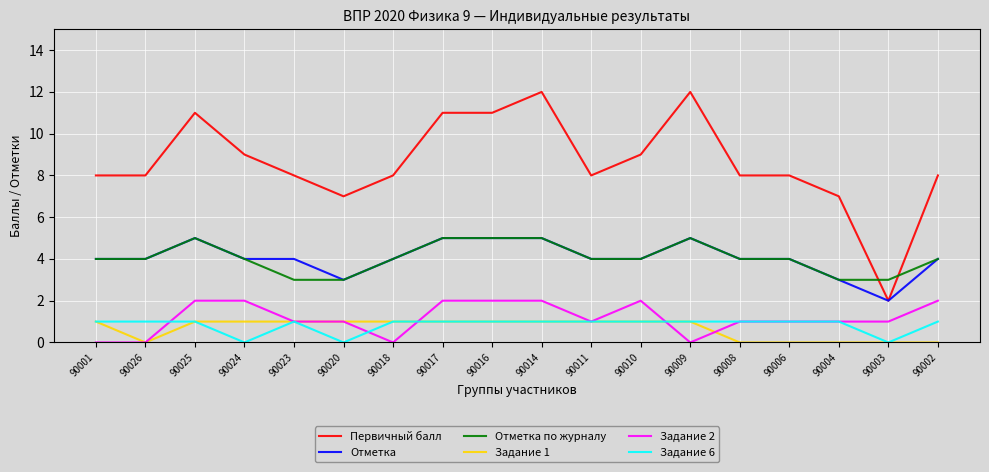

Count the Задание 6 values in the range 1 to 2.

15